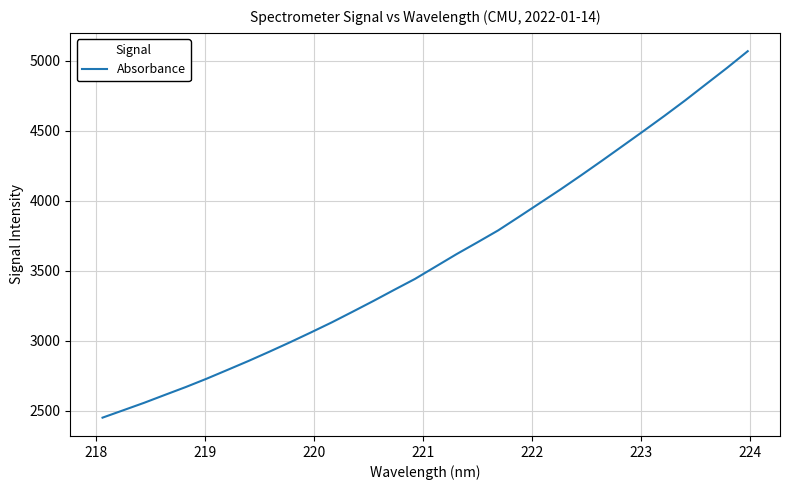

What is the difference between the maximum and minimum values?

2616.1